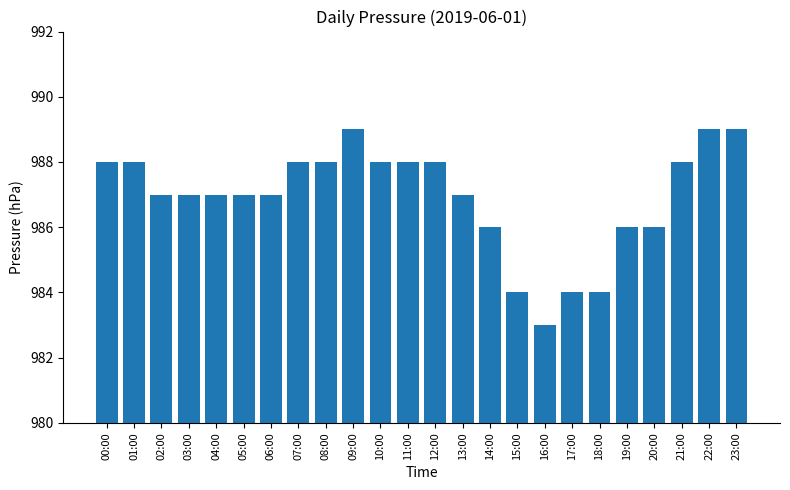

True or false: the data shows 988 at 11:00.

True